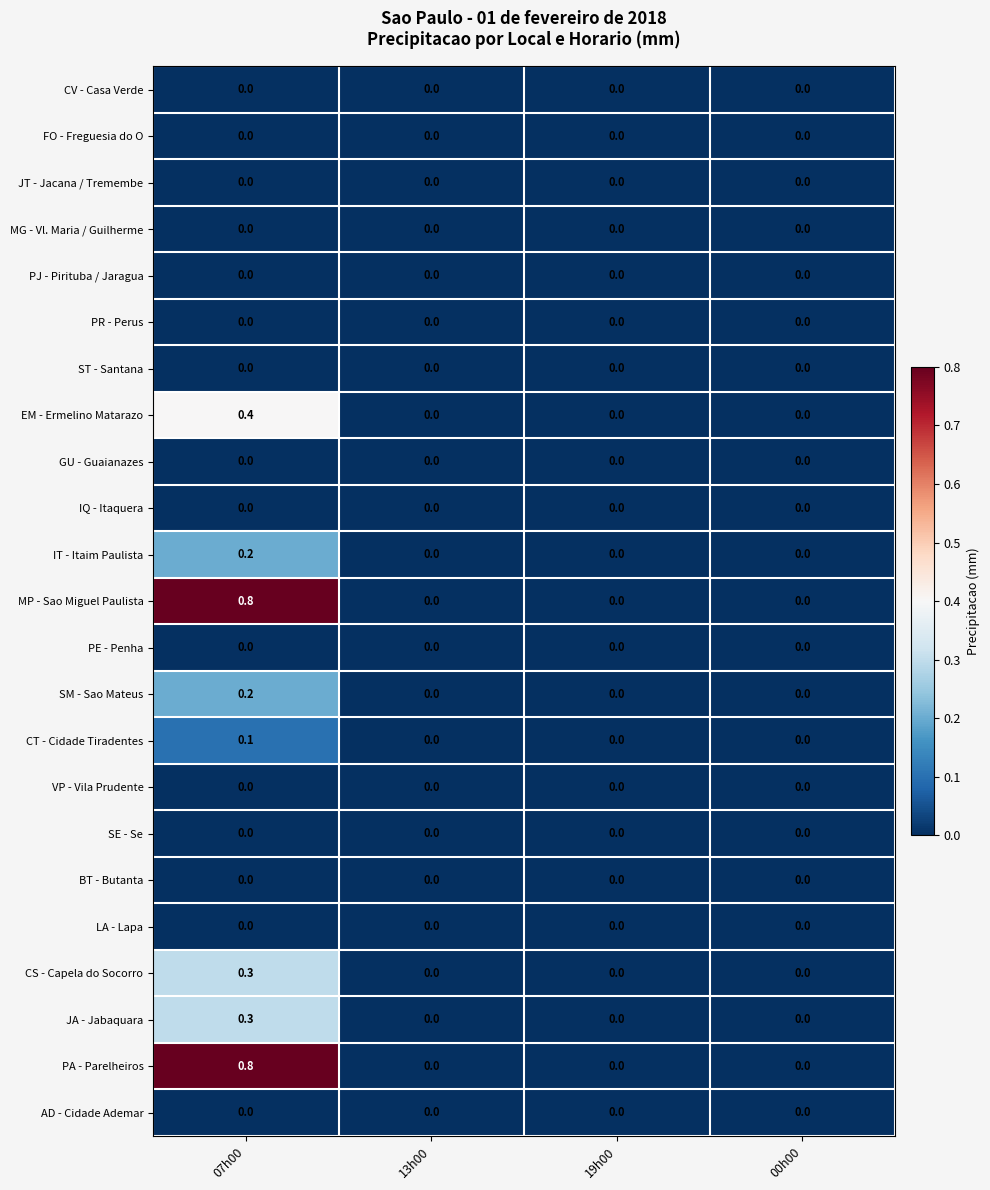

How many series are shown in this chart?

23